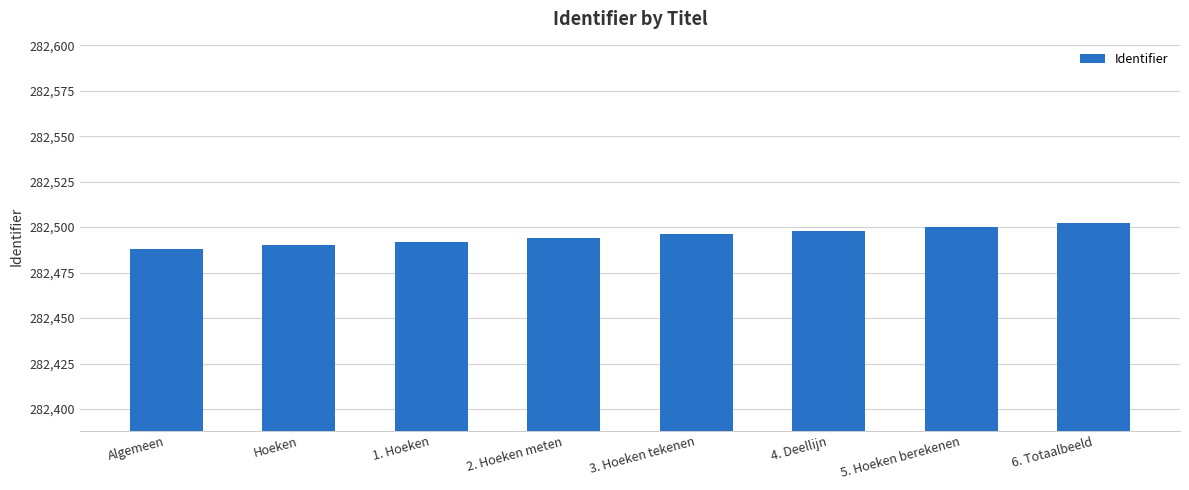

What is the label of the 3rd bar from the right?

4. Deellijn